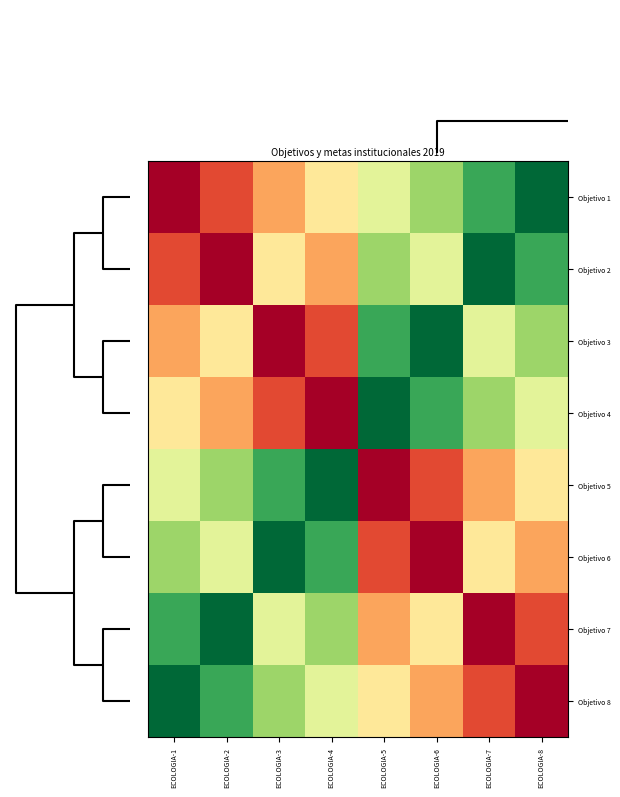

Reading left to right, transcribe all the data shown in this chart.

Objetivo 1: ECOLOGIA-1=-1.0	ECOLOGIA-2=-0.7	ECOLOGIA-3=-0.4	ECOLOGIA-4=-0.1	ECOLOGIA-5=0.1	ECOLOGIA-6=0.4	ECOLOGIA-7=0.7	ECOLOGIA-8=1.0
Objetivo 2: ECOLOGIA-1=-0.7	ECOLOGIA-2=-1.0	ECOLOGIA-3=-0.1	ECOLOGIA-4=-0.4	ECOLOGIA-5=0.4	ECOLOGIA-6=0.1	ECOLOGIA-7=1.0	ECOLOGIA-8=0.7
Objetivo 3: ECOLOGIA-1=-0.4	ECOLOGIA-2=-0.1	ECOLOGIA-3=-1.0	ECOLOGIA-4=-0.7	ECOLOGIA-5=0.7	ECOLOGIA-6=1.0	ECOLOGIA-7=0.1	ECOLOGIA-8=0.4
Objetivo 4: ECOLOGIA-1=-0.1	ECOLOGIA-2=-0.4	ECOLOGIA-3=-0.7	ECOLOGIA-4=-1.0	ECOLOGIA-5=1.0	ECOLOGIA-6=0.7	ECOLOGIA-7=0.4	ECOLOGIA-8=0.1
Objetivo 5: ECOLOGIA-1=0.1	ECOLOGIA-2=0.4	ECOLOGIA-3=0.7	ECOLOGIA-4=1.0	ECOLOGIA-5=-1.0	ECOLOGIA-6=-0.7	ECOLOGIA-7=-0.4	ECOLOGIA-8=-0.1
Objetivo 6: ECOLOGIA-1=0.4	ECOLOGIA-2=0.1	ECOLOGIA-3=1.0	ECOLOGIA-4=0.7	ECOLOGIA-5=-0.7	ECOLOGIA-6=-1.0	ECOLOGIA-7=-0.1	ECOLOGIA-8=-0.4
Objetivo 7: ECOLOGIA-1=0.7	ECOLOGIA-2=1.0	ECOLOGIA-3=0.1	ECOLOGIA-4=0.4	ECOLOGIA-5=-0.4	ECOLOGIA-6=-0.1	ECOLOGIA-7=-1.0	ECOLOGIA-8=-0.7
Objetivo 8: ECOLOGIA-1=1.0	ECOLOGIA-2=0.7	ECOLOGIA-3=0.4	ECOLOGIA-4=0.1	ECOLOGIA-5=-0.1	ECOLOGIA-6=-0.4	ECOLOGIA-7=-0.7	ECOLOGIA-8=-1.0